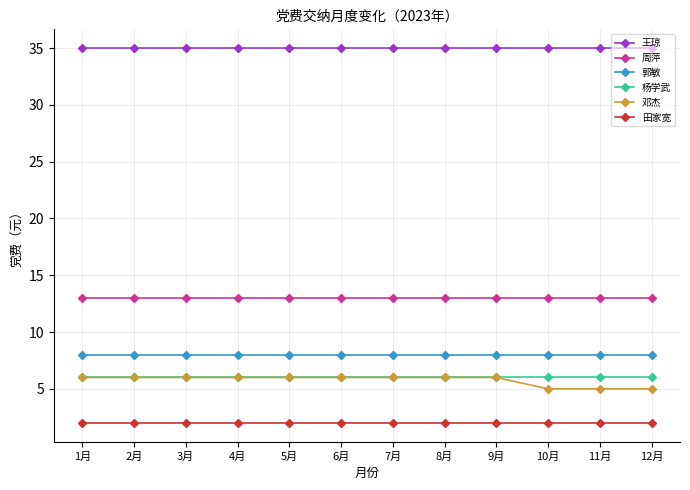

What is the maximum value for 郭敏?

8